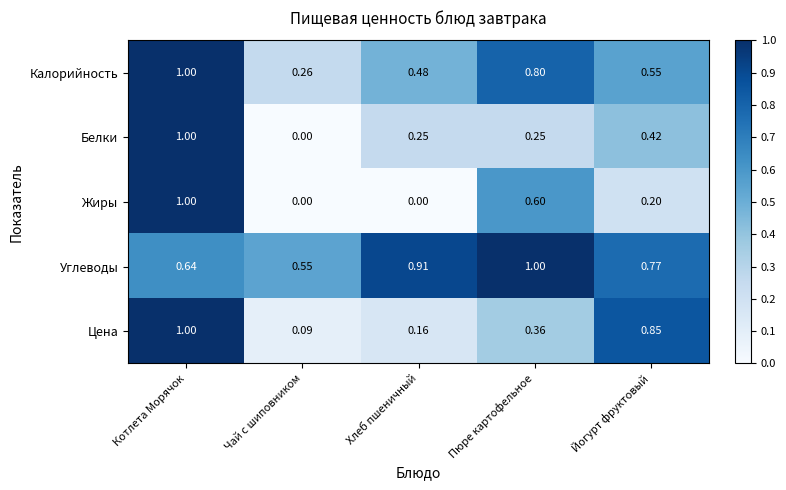

How many categories are shown in the chart?

5